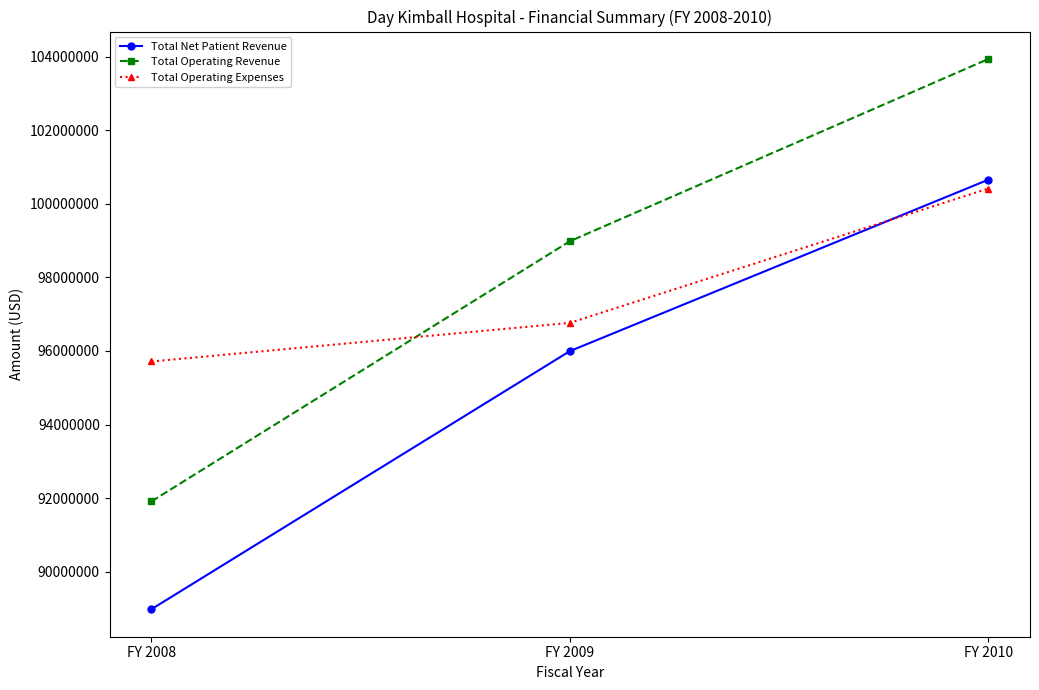

What is the difference between the maximum and second lowest values in the Total Operating Expenses series?

3648335